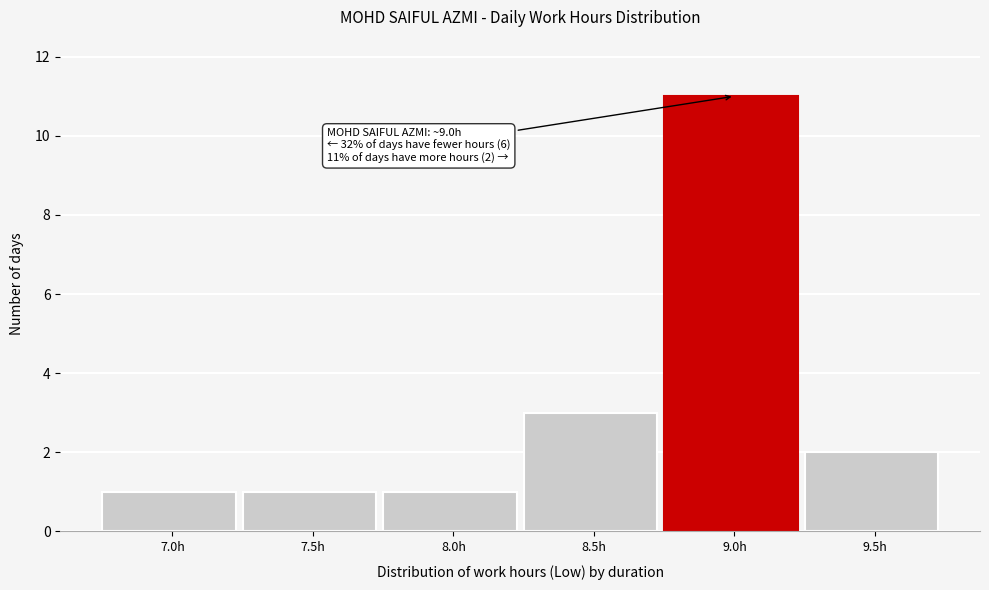

Reading left to right, extract all data points from this chart.

1	1	1	3	11	2